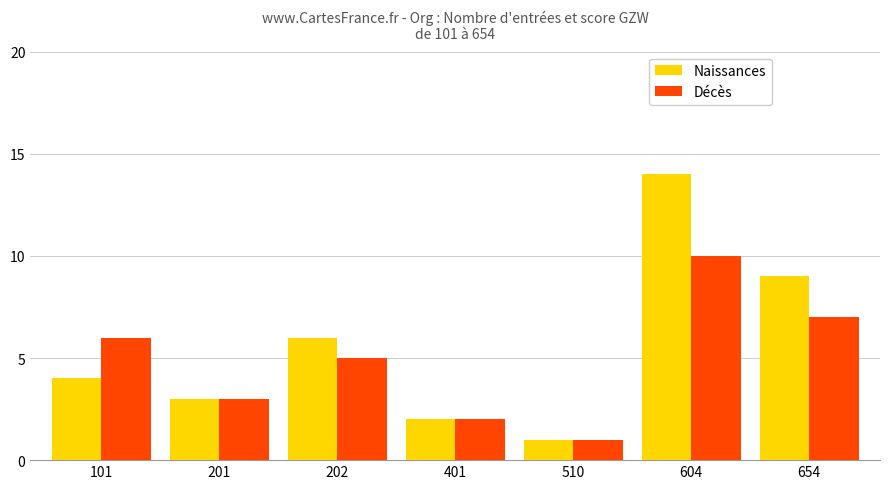

Which series changed the most between 202 and 401?

Naissances